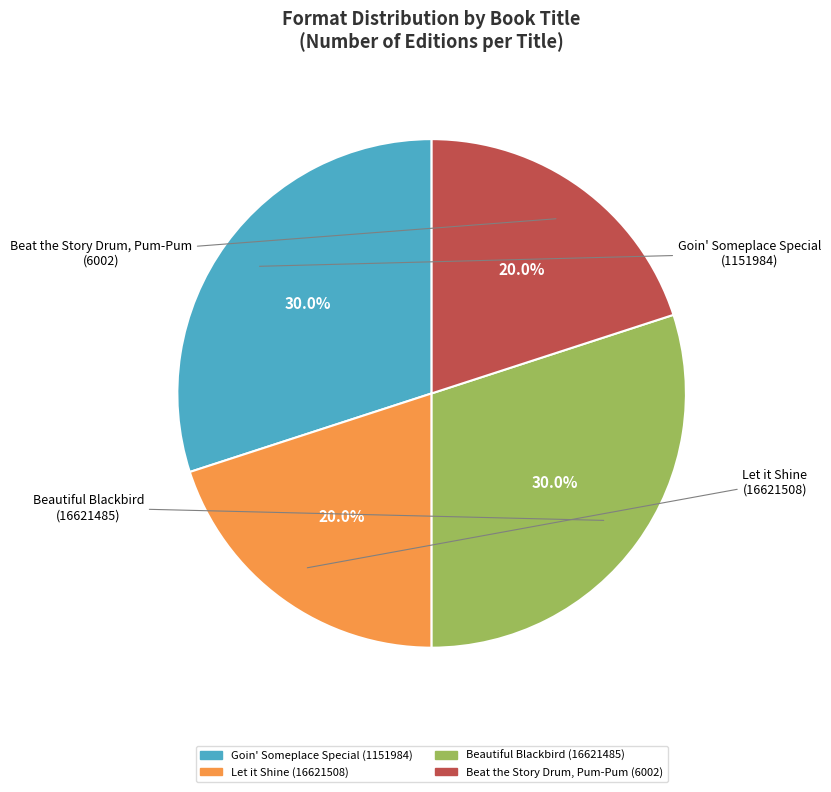

What is the smallest slice in the pie chart?

Let it Shine
(16621508)